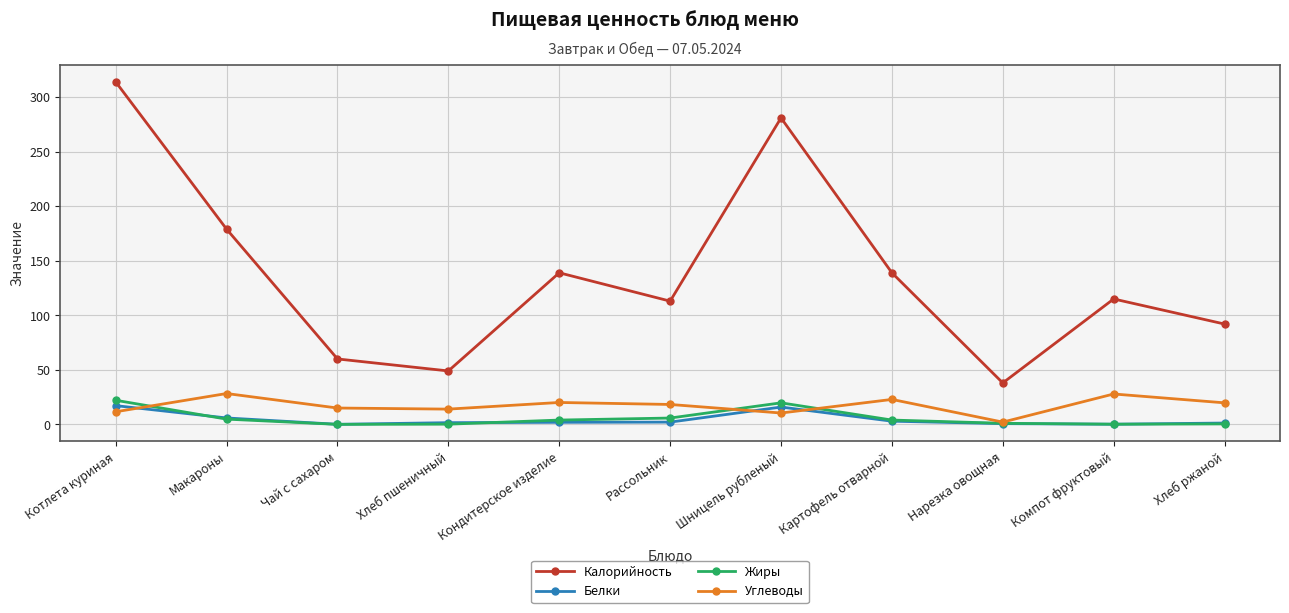

How many series are shown in this chart?

4